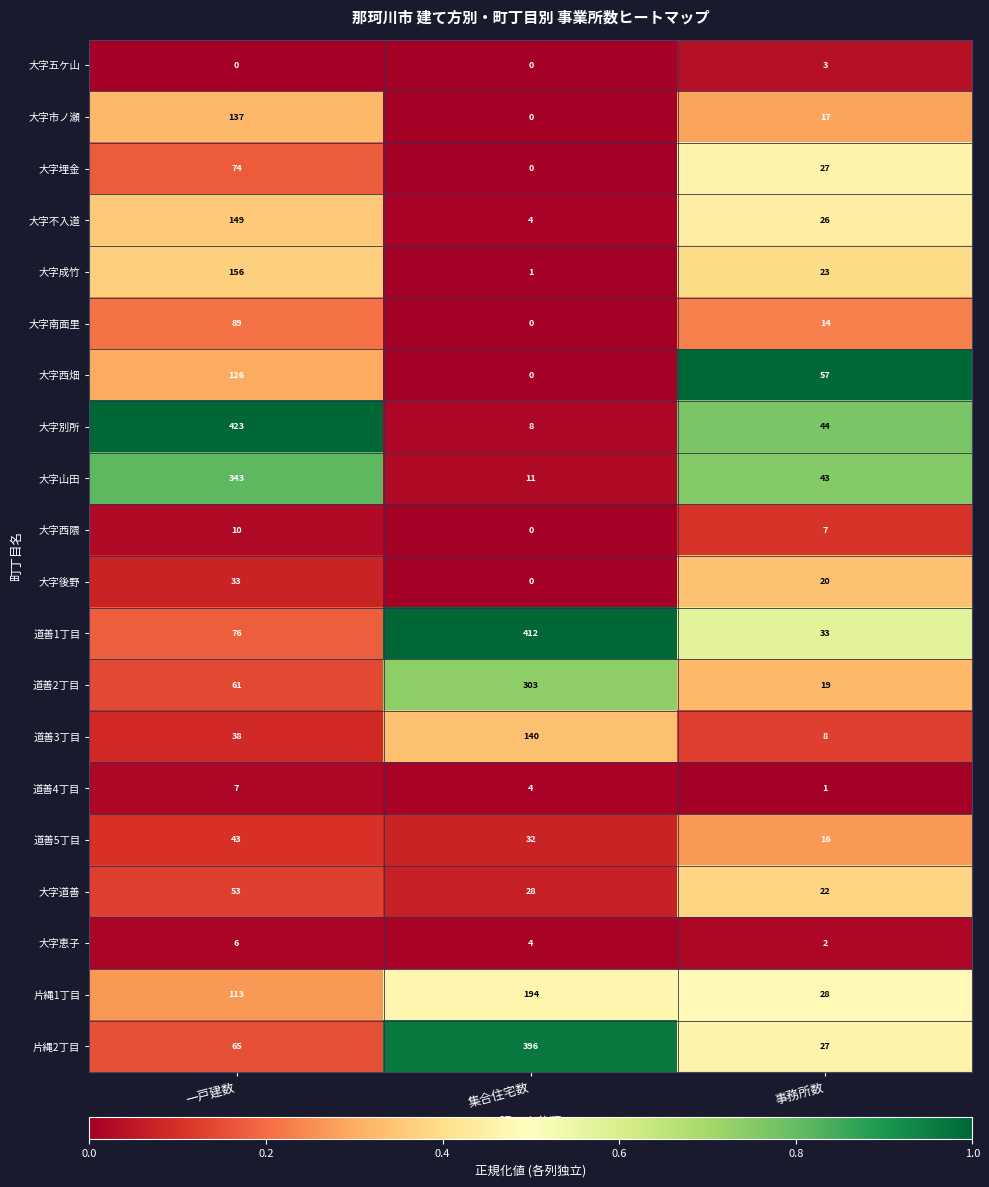

Rank the series by their maximum value, from highest to lowest.

大字別所, 道善1丁目, 片縄2丁目, 大字山田, 道善2丁目, 片縄1丁目, 大字成竹, 大字不入道, 道善3丁目, 大字市ノ瀬, 大字西畑, 大字南面里, 大字埋金, 大字道善, 道善5丁目, 大字後野, 大字西隈, 道善4丁目, 大字恵子, 大字五ケ山